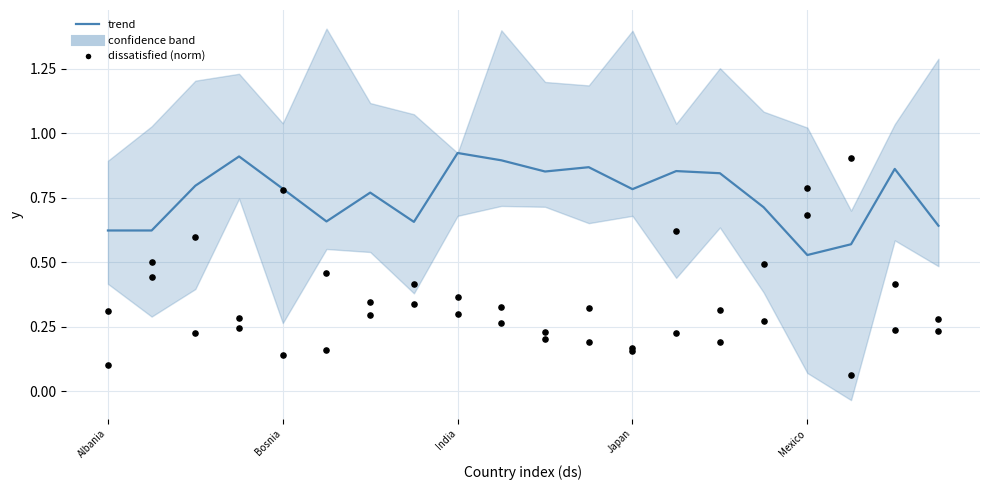

What are all the series names shown in the legend?

trend, dissatisfied (norm)